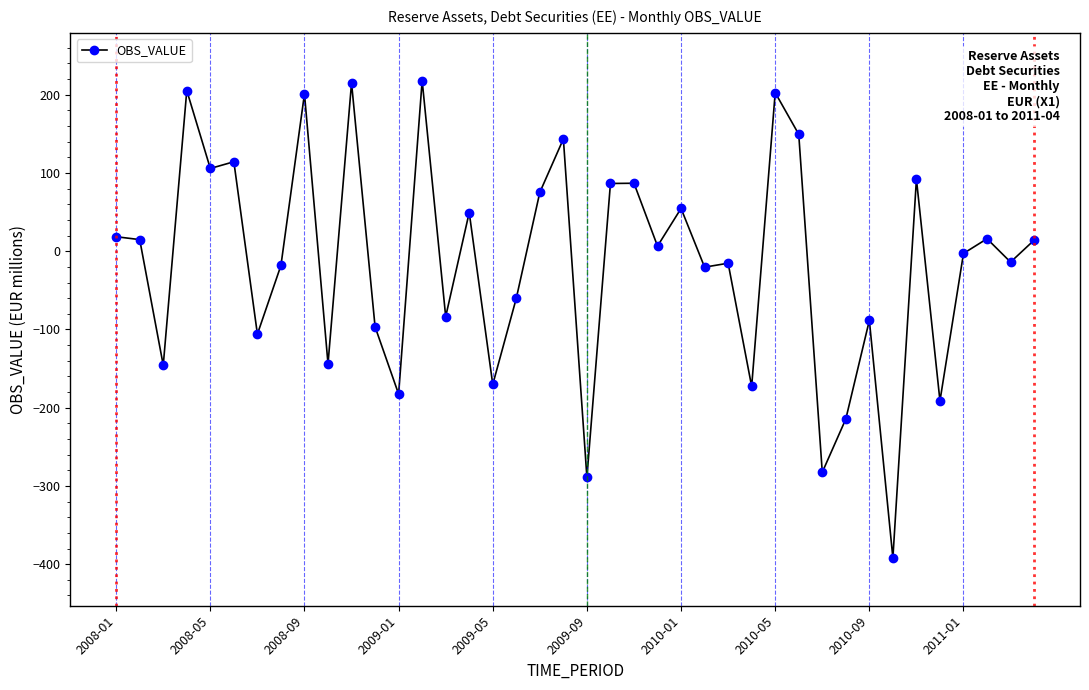

True or false: there are more than 1 points higher than both neighbors.

True